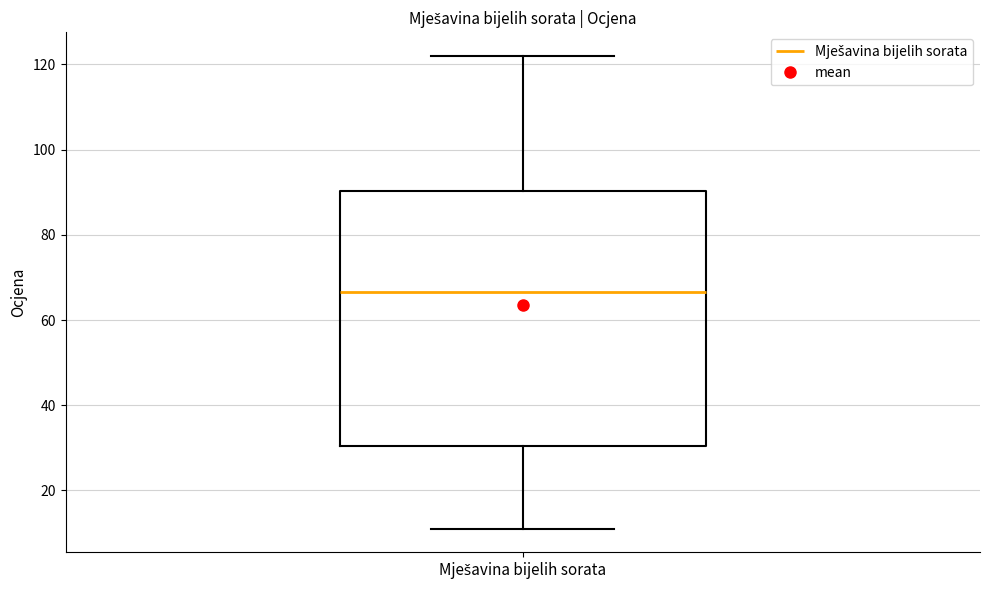

Where does the median line of the box for Mješavina bijelih sorata sit on the y-axis? The values are not printed on the chart, so give them approximately, as read against the axis.

66